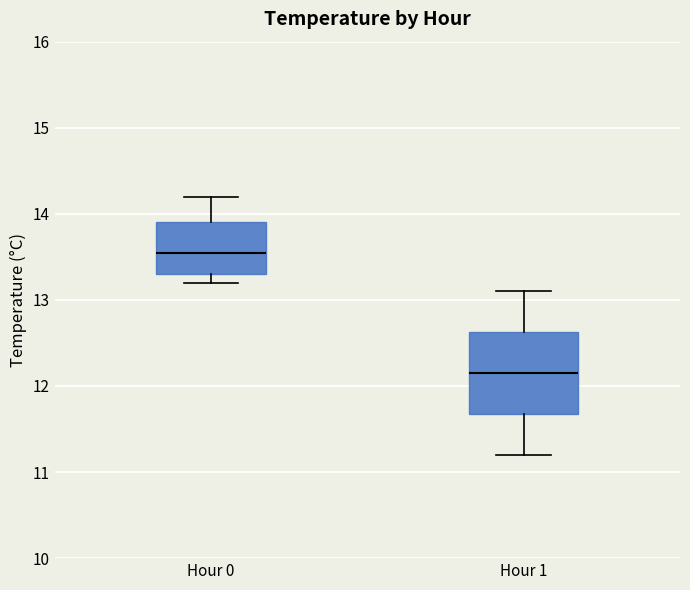

Where is the lower edge of the box for Hour 1 on the y-axis? The values are not printed on the chart, so give them approximately, as read against the axis.

11.7